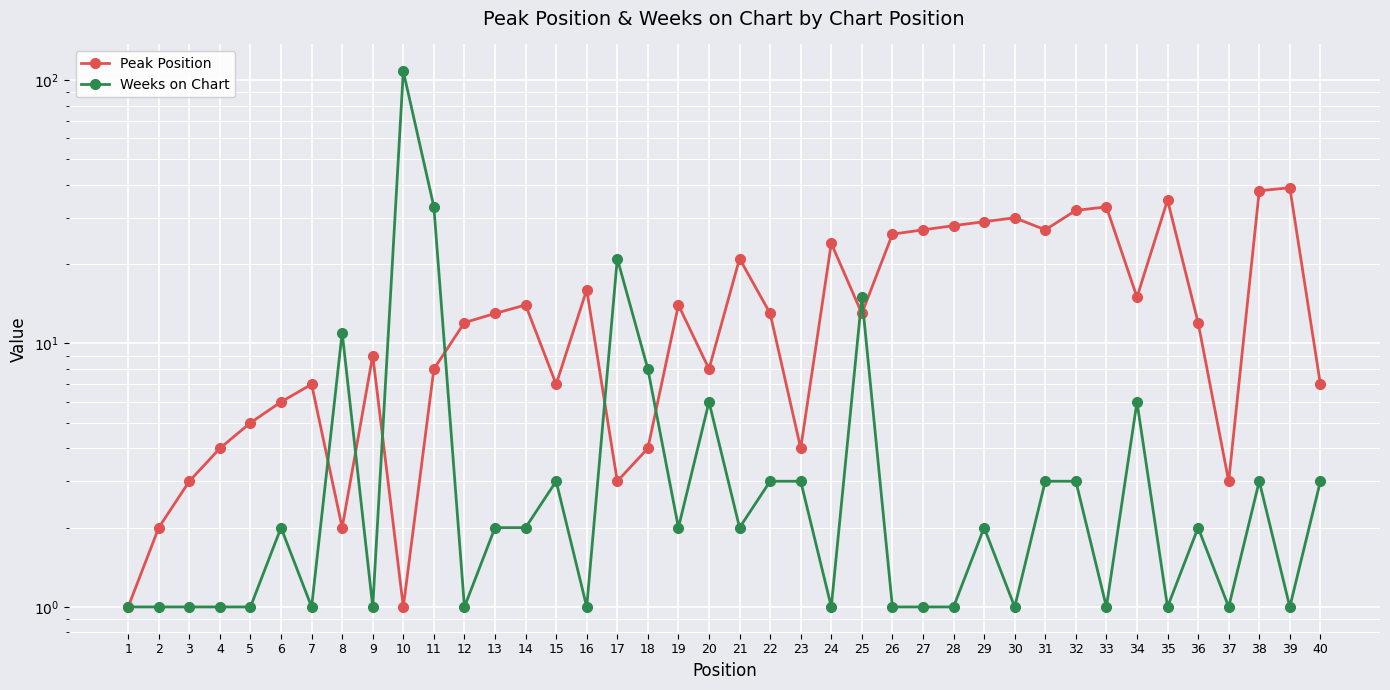

True or false: Peak Position has more than 2 interior local peaks.

True